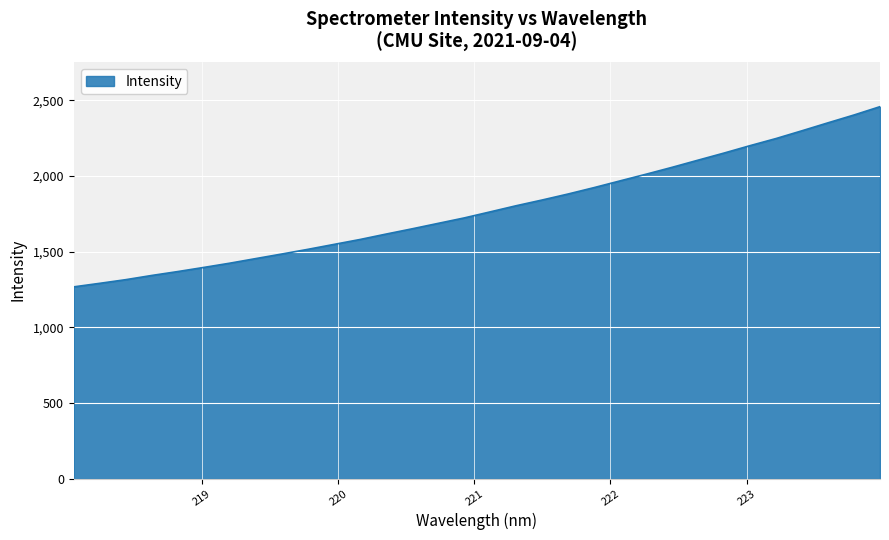

What is the minimum value shown in the chart?

1266.8